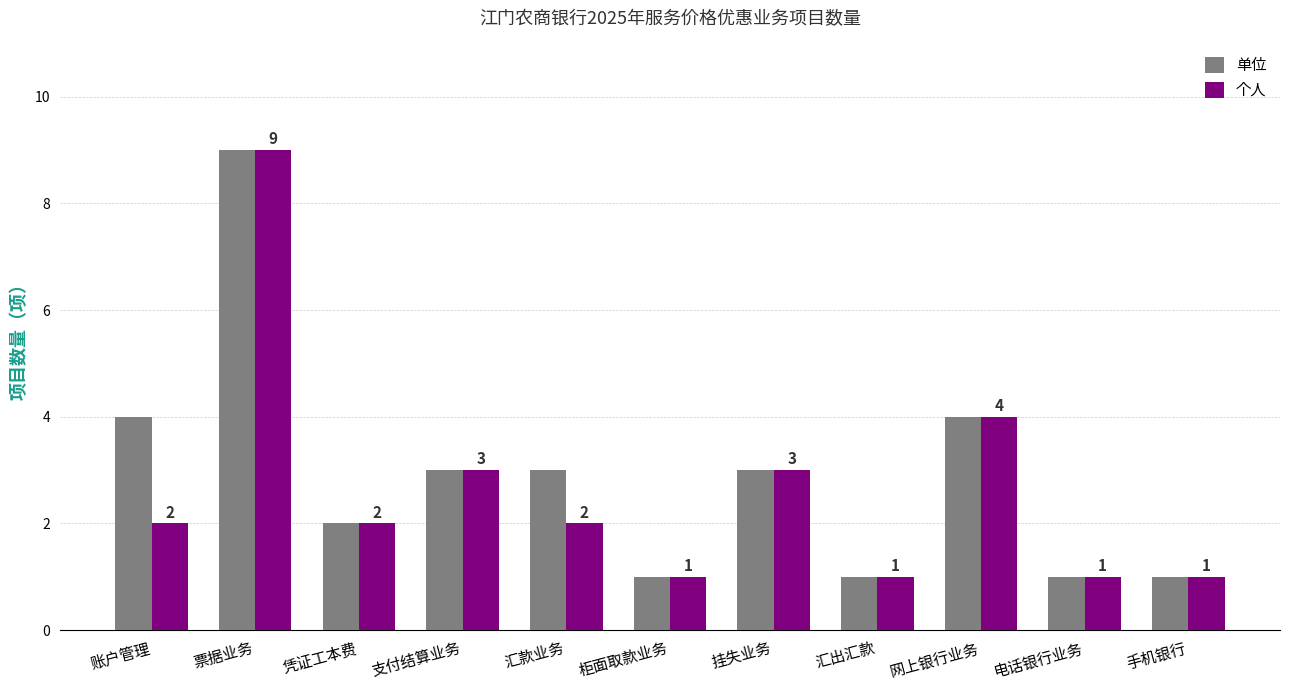

What is the difference between the maximum and second lowest values in the 单位 series?

8